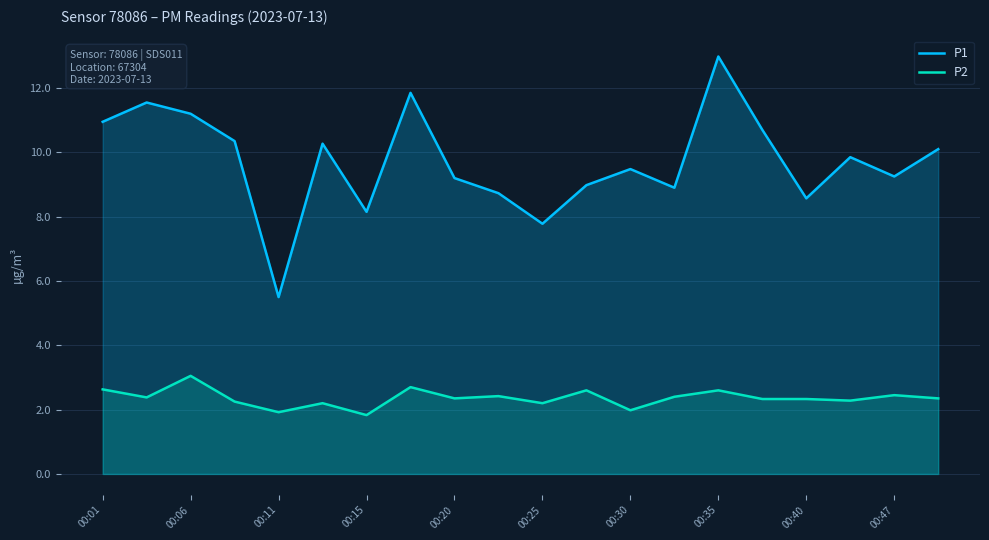

List the series in order of their peak value, lowest first.

P2, P1